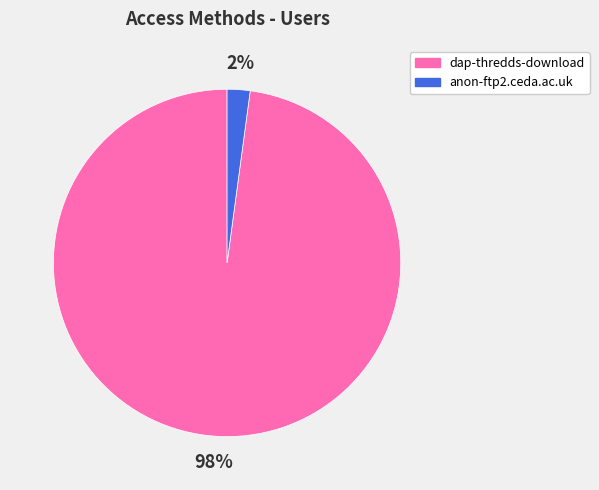

Rank the categories by value from lowest to highest.

anon-ftp2.ceda.ac.uk, dap-thredds-download